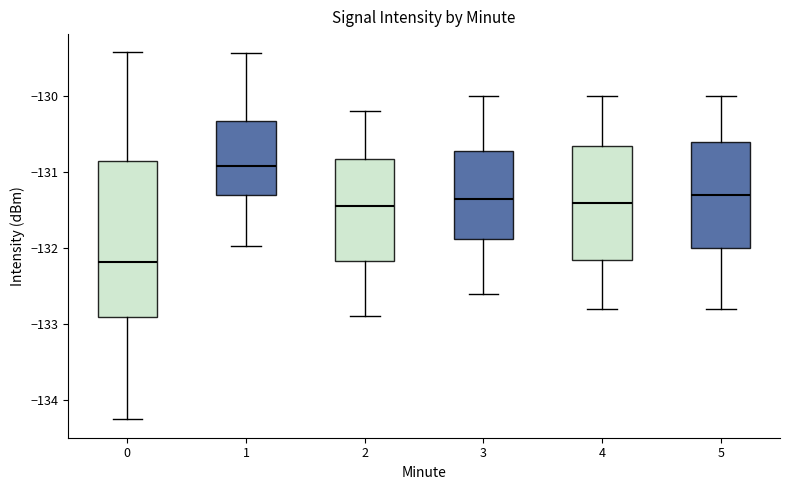

Where is the upper edge of the box at x = 4 on the y-axis? The values are not printed on the chart, so give them approximately, as read against the axis.

-130.6